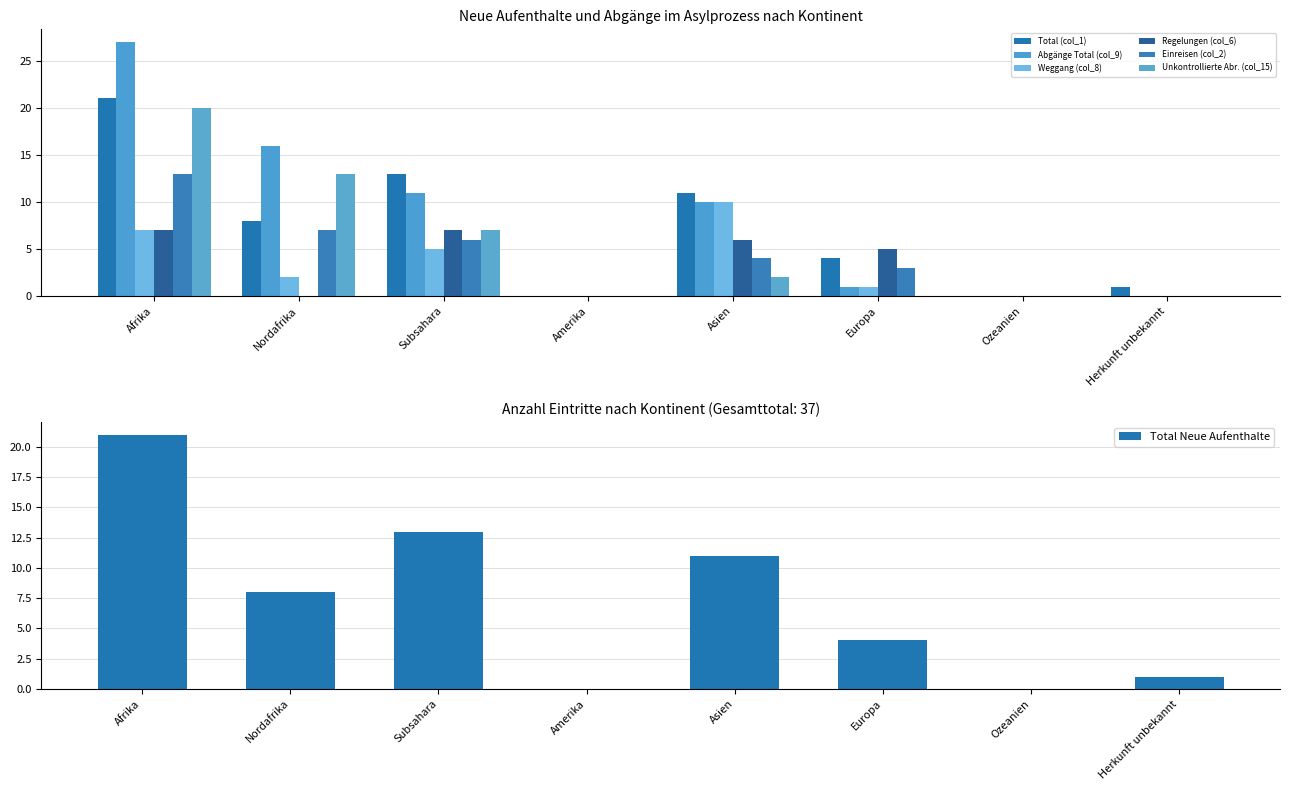

How many categories are shown in the chart?

8